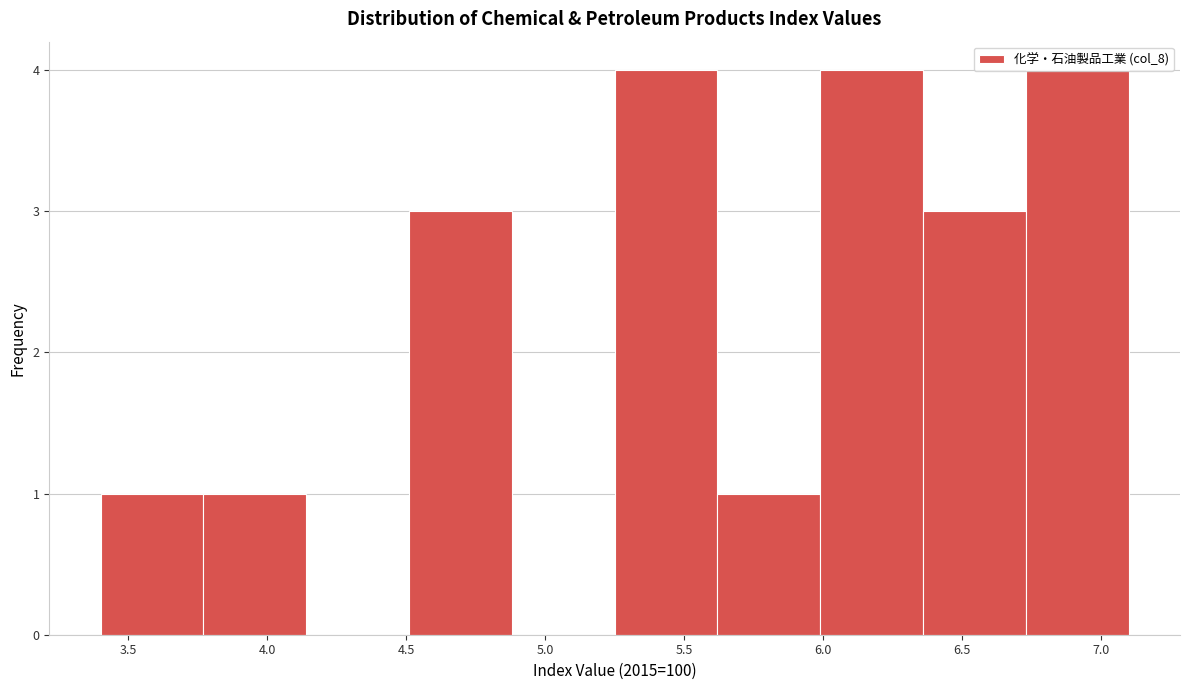

Reading left to right, transcribe this chart: for each bar, give the range it covers on the x-axis and its height. Neither the bar edges nor the heights are printed on the chart, so give them approximately, as read against the axes.

3.40 to 3.77: 1
3.77 to 4.14: 1
4.14 to 4.51: 0
4.51 to 4.88: 3
4.88 to 5.25: 0
5.25 to 5.62: 4
5.62 to 5.99: 1
5.99 to 6.36: 4
6.36 to 6.73: 3
6.73 to 7.10: 4